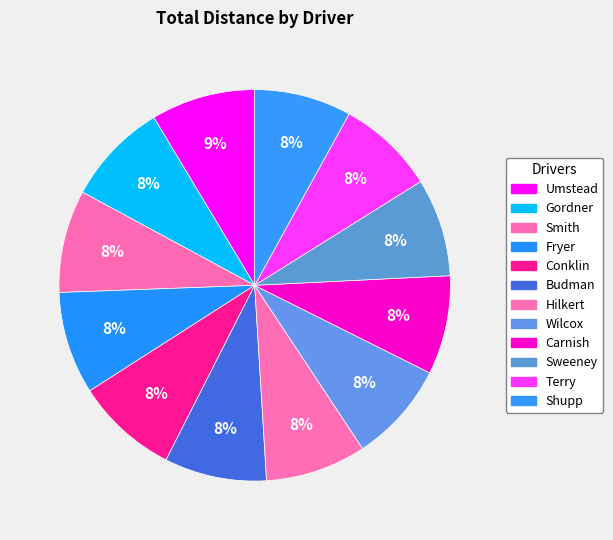

How many slices are in this pie chart?

12